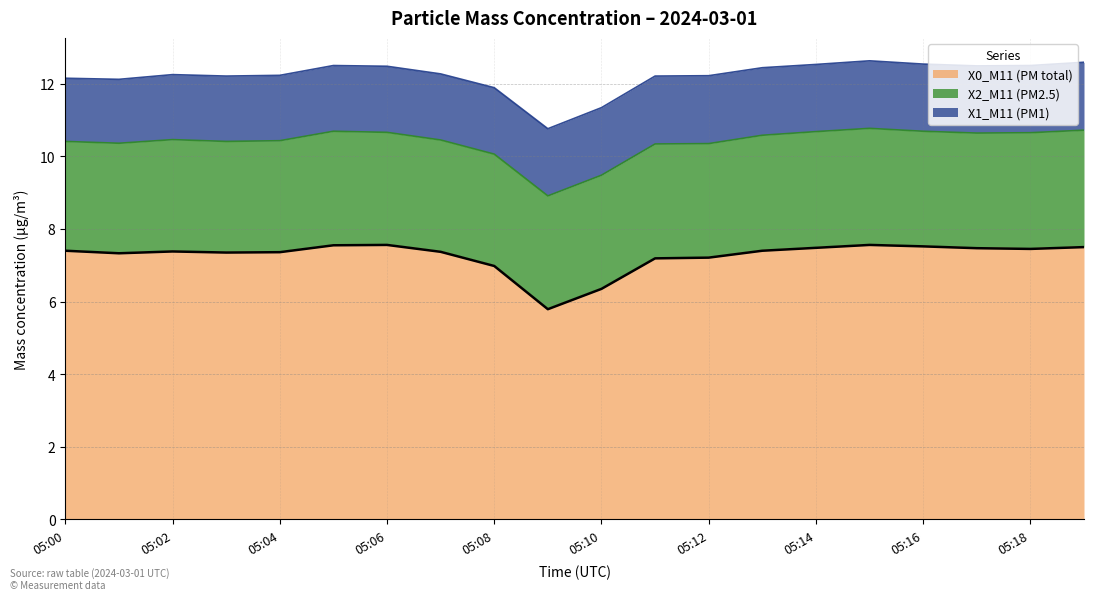

List the labels in order of X2_M11 (PM2.5) value, smallest first.

05:00, 05:01, 05:03, 05:04, 05:02, 05:07, 05:08, 05:06, 05:09, 05:10, 05:05, 05:12, 05:11, 05:16, 05:17, 05:13, 05:14, 05:18, 05:15, 05:19